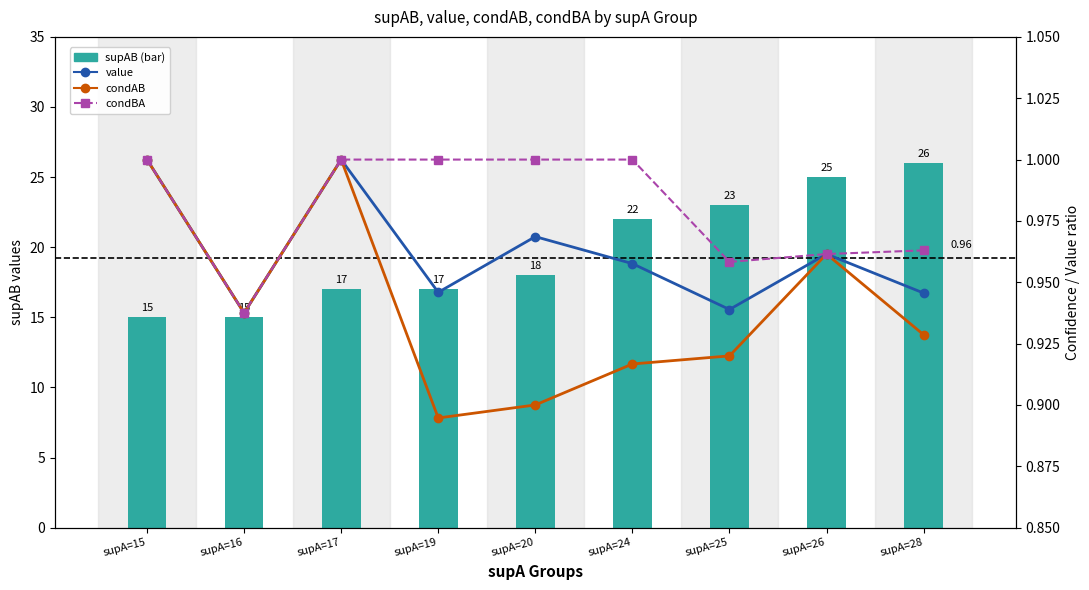

What is the smallest value displayed?

0.9